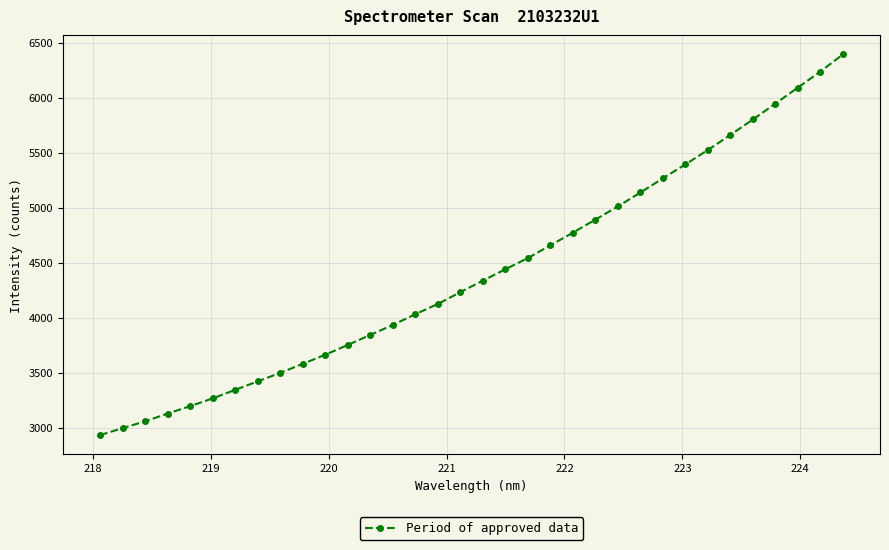

What is the maximum value shown in the chart?

6393.8